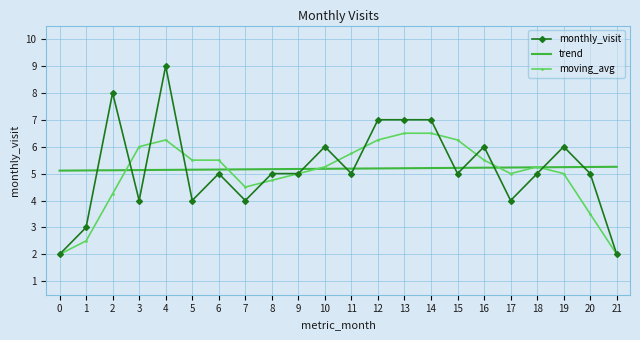

What is the approximate value of trend at 11?

5.2